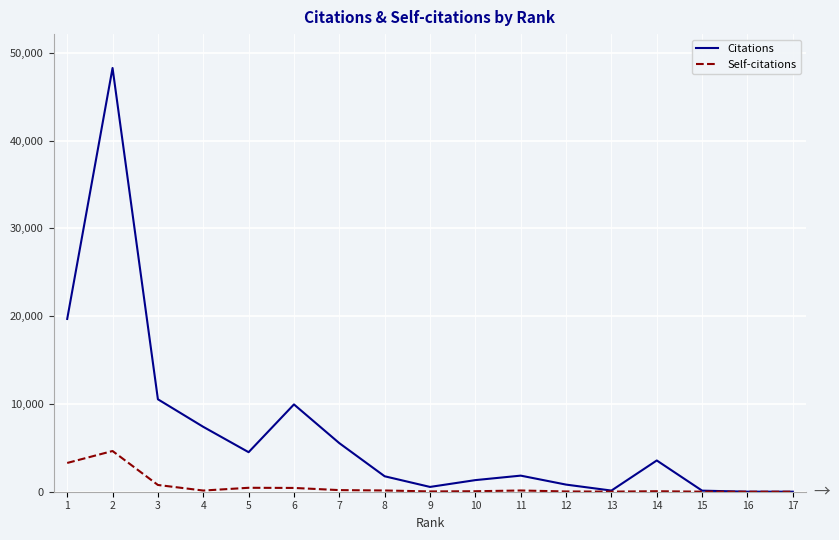

Which series has the largest total across all categories?

Citations